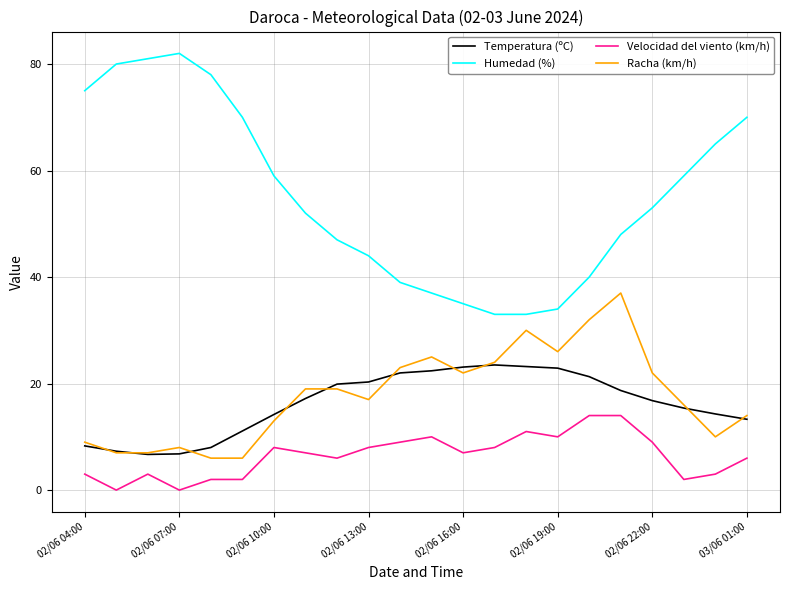

True or false: Racha (km/h) and Velocidad del viento (km/h) cross at least once.

False